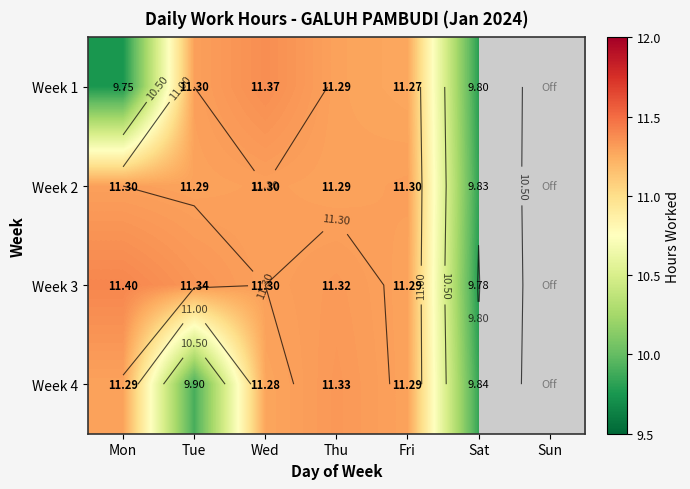

What is the minimum value for Week 3?

9.8